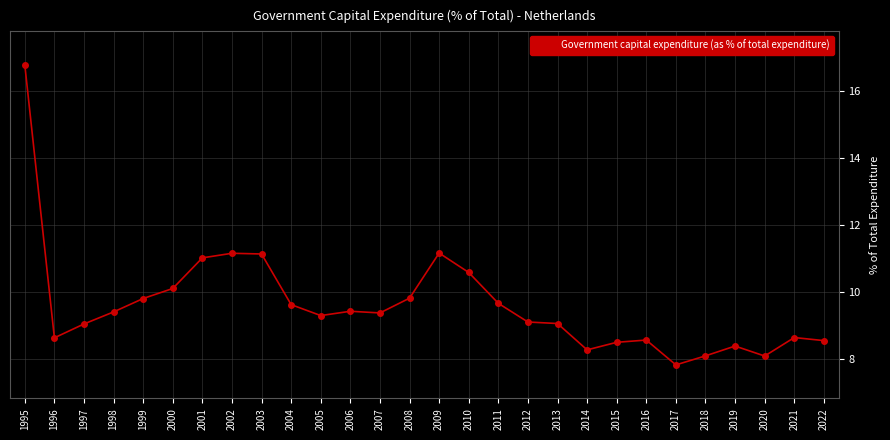

How many data points does each series have?

28